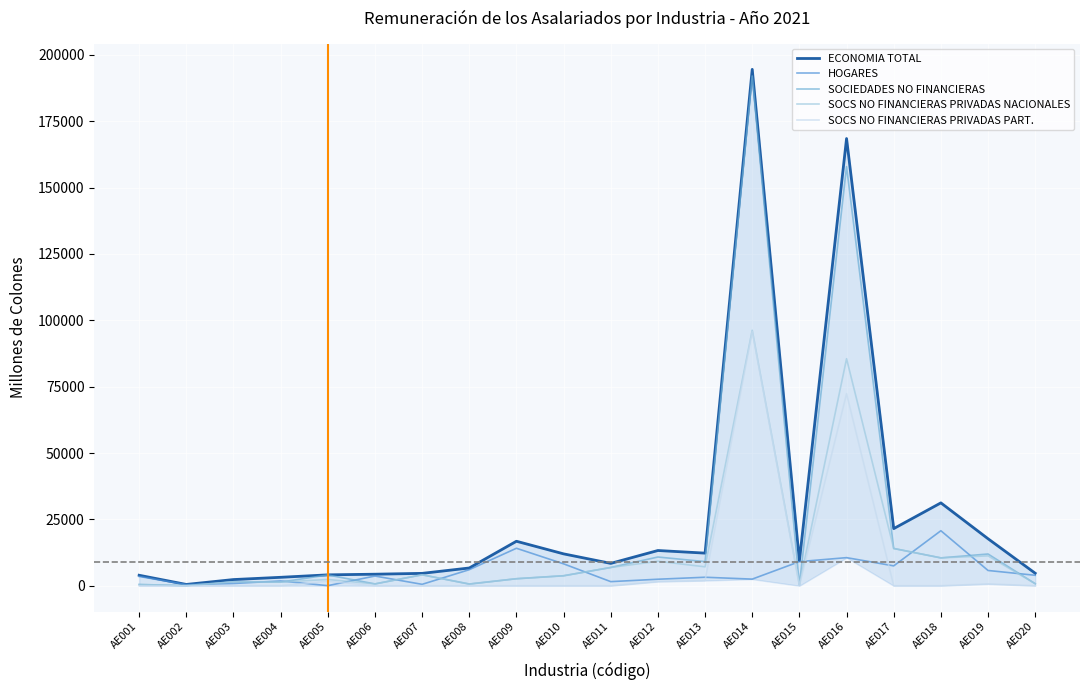

What is the average value of the SOCIEDADES NO FINANCIERAS series?

21680.0